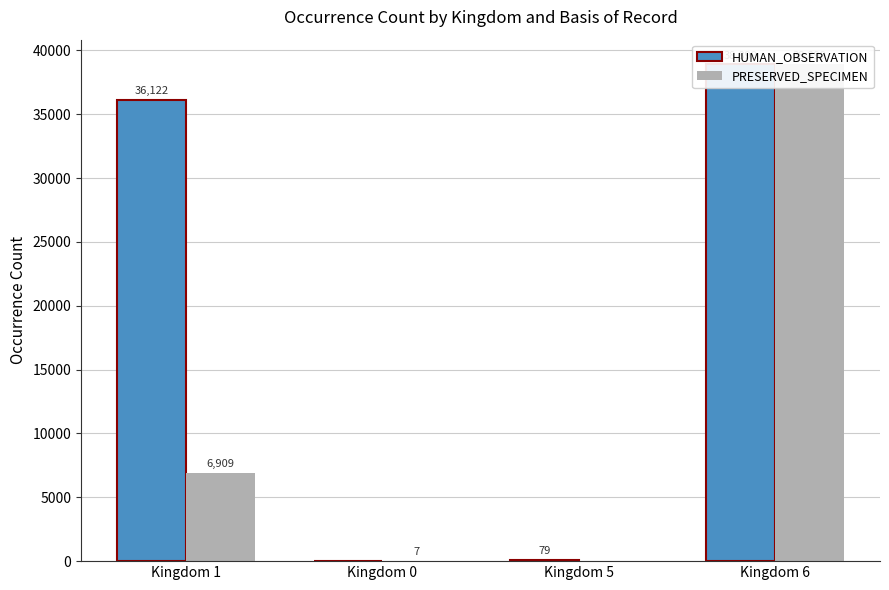

List the series in order of their overall mean, highest first.

HUMAN_OBSERVATION, PRESERVED_SPECIMEN